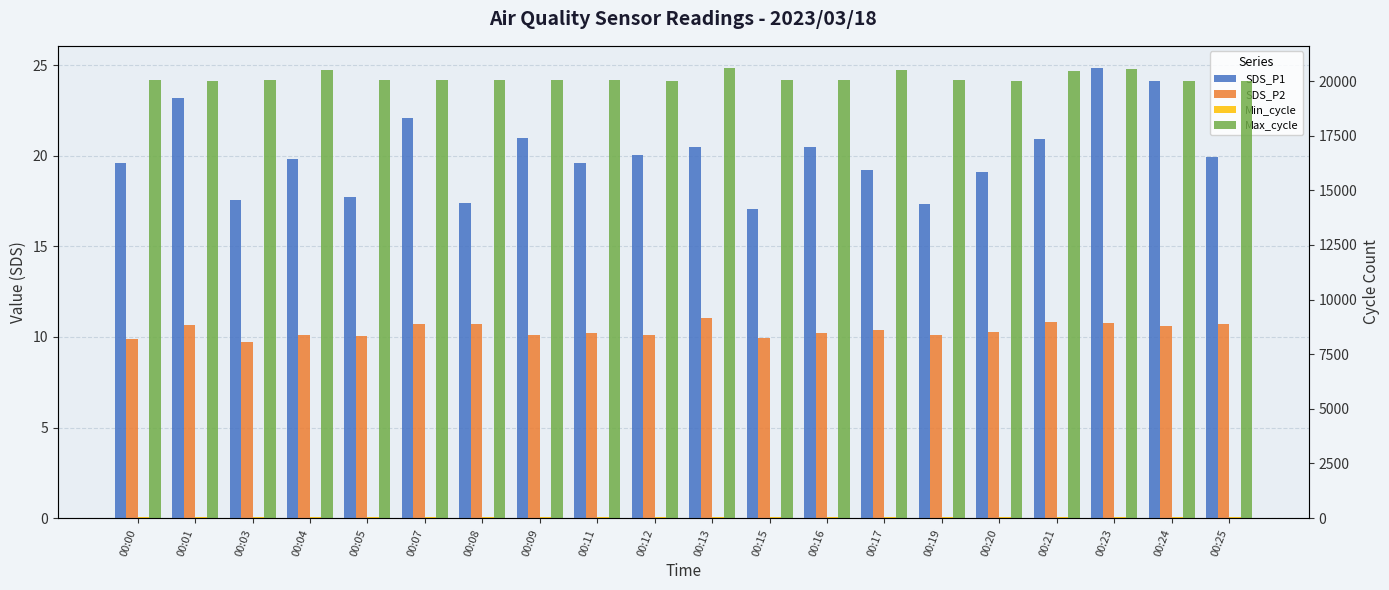

What is the value of the Max_cycle bar at the 1st from the left?

20057.0